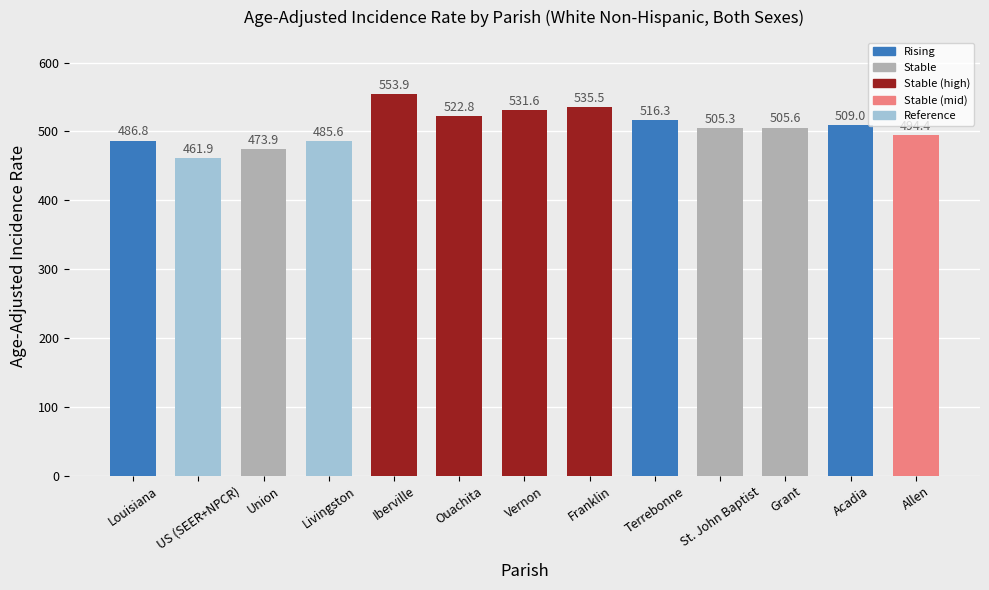

How many values are below 505?

5